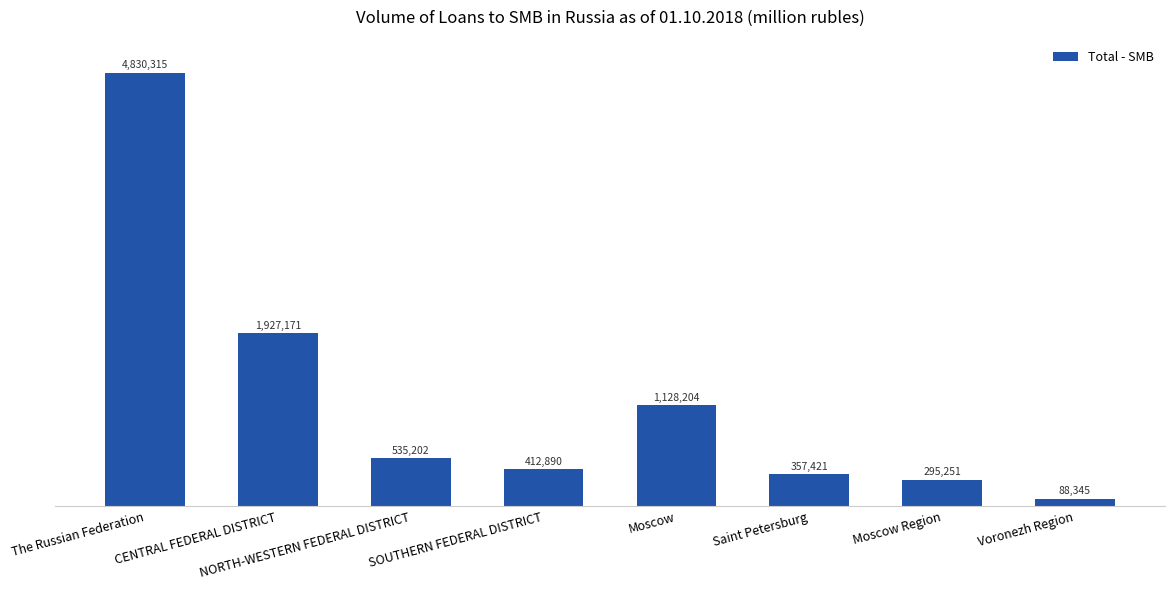

Reading left to right, transcribe all the data shown in this chart.

The Russian Federation=4830315	CENTRAL FEDERAL DISTRICT=1927171	NORTH-WESTERN FEDERAL DISTRICT=535202	SOUTHERN FEDERAL DISTRICT=412890	Moscow=1128204	Saint Petersburg=357421	Moscow Region=295251	Voronezh Region=88345